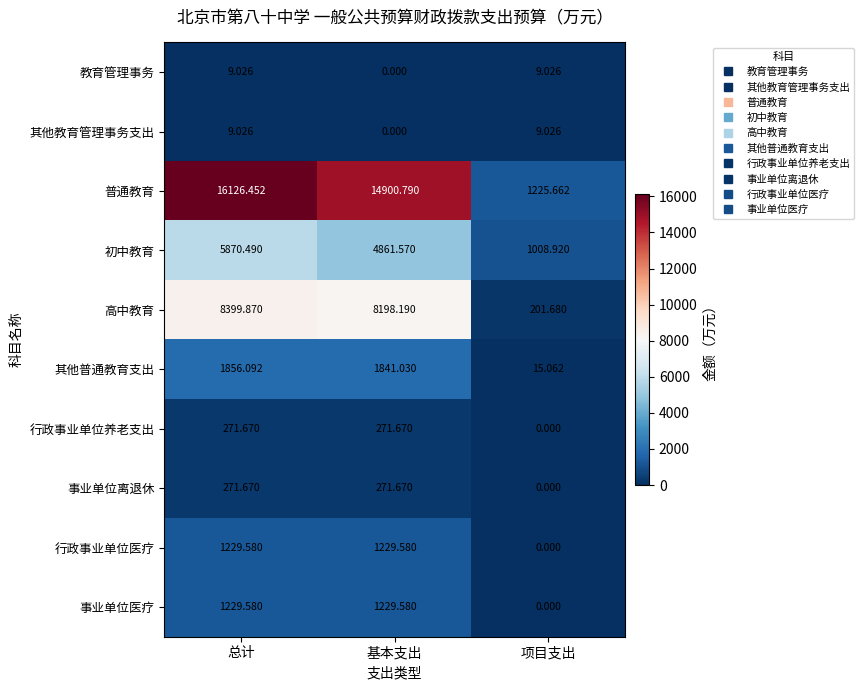

Which series has the largest total across all categories?

普通教育